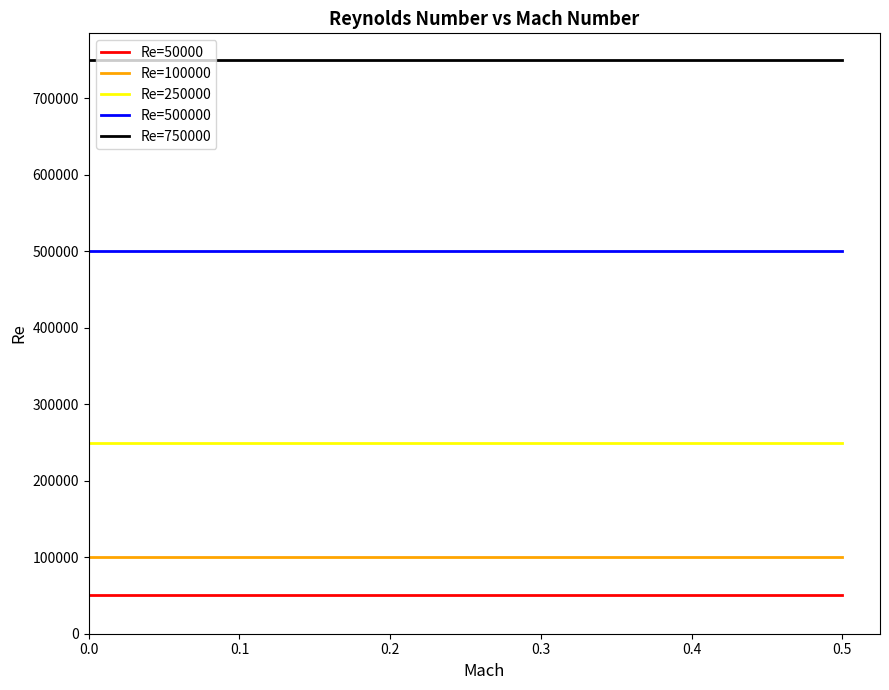

List the series in order of their peak value, lowest first.

Re=50000, Re=100000, Re=250000, Re=500000, Re=750000